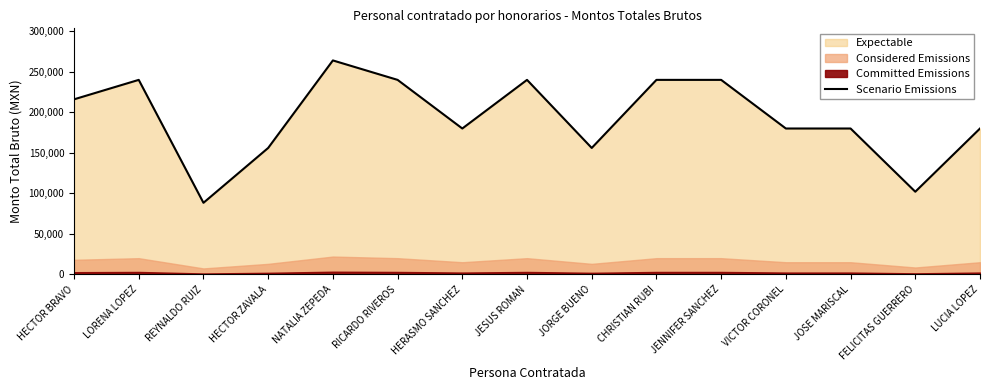

Where is the first local minimum?

REYNALDO RUIZ